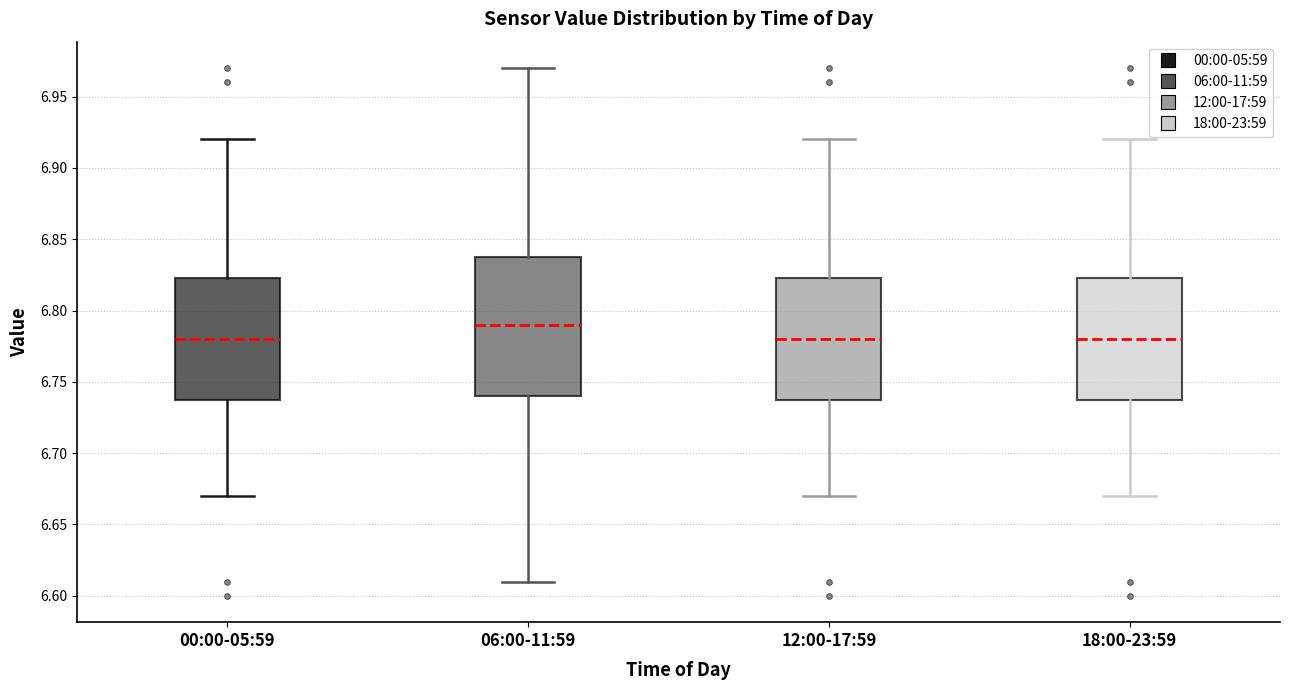

Which box's median line is the highest?

06:00-11:59